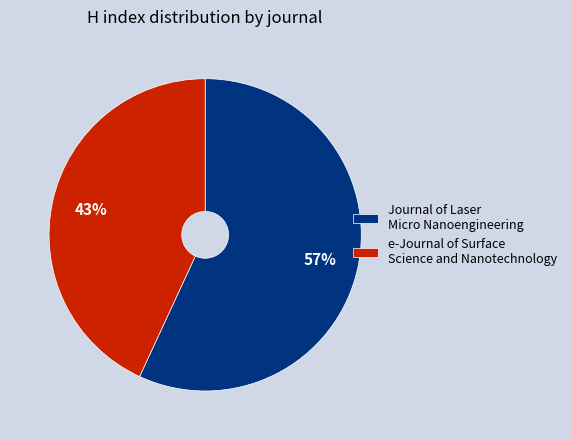

To the nearest percent, what is the average slice percentage?

50%